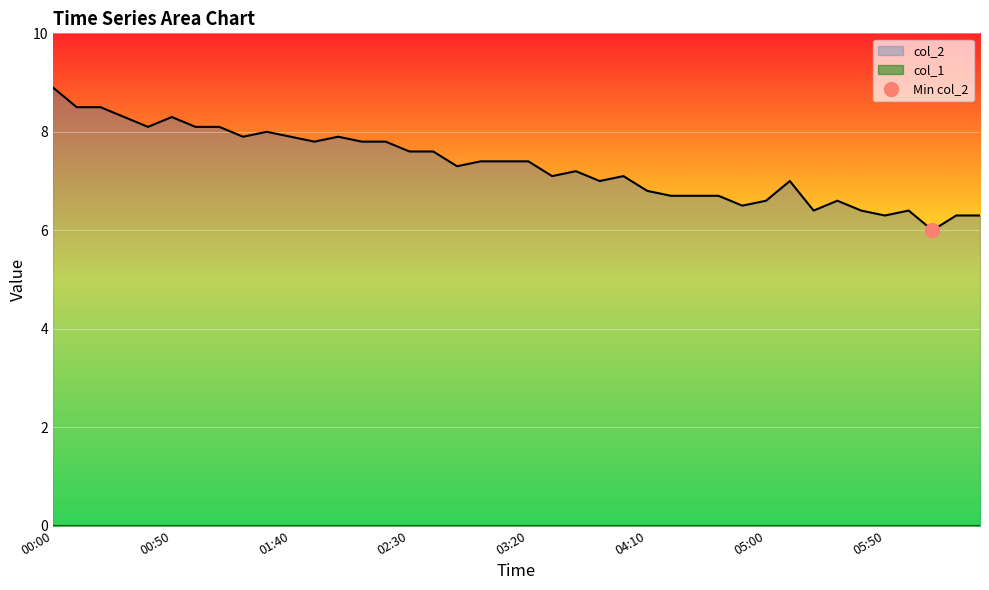

Reading left to right, transcribe all the data shown in this chart.

00:00=8.9	00:10=8.5	00:20=8.5	00:30=8.3	00:40=8.1	00:50=8.3	01:00=8.1	01:10=8.1	01:20=7.9	01:30=8.0	01:40=7.9	01:50=7.8	02:00=7.9	02:10=7.8	02:20=7.8	02:30=7.6	02:40=7.6	02:50=7.3	03:00=7.4	03:10=7.4	03:20=7.4	03:30=7.1	03:40=7.2	03:50=7.0	04:00=7.1	04:10=6.8	04:20=6.7	04:30=6.7	04:40=6.7	04:50=6.5	05:00=6.6	05:10=7.0	05:20=6.4	05:30=6.6	05:40=6.4	05:50=6.3	06:00=6.4	06:10=6.0	06:20=6.3	06:30=6.3